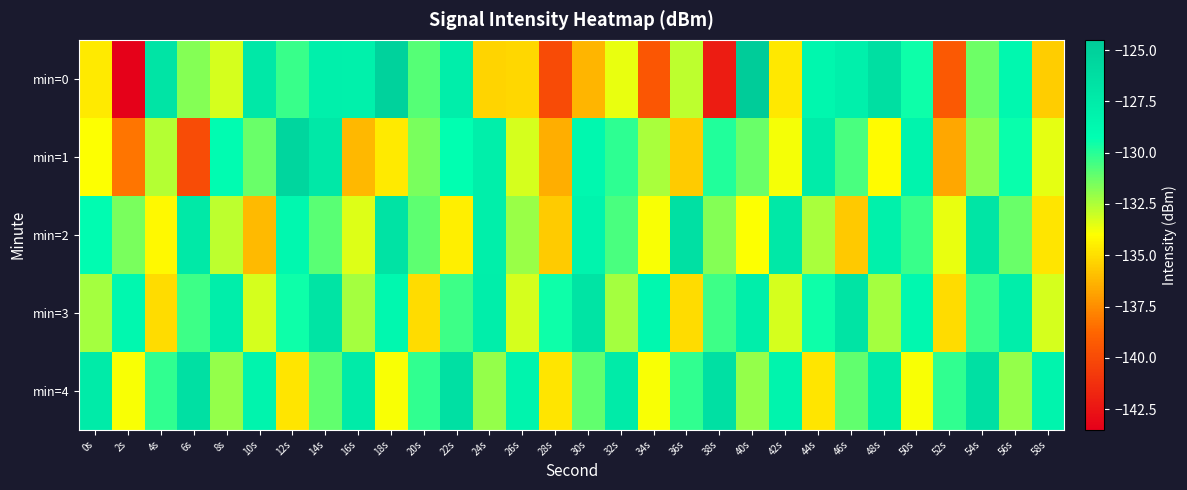

What is the minimum value shown in the chart?

-143.4